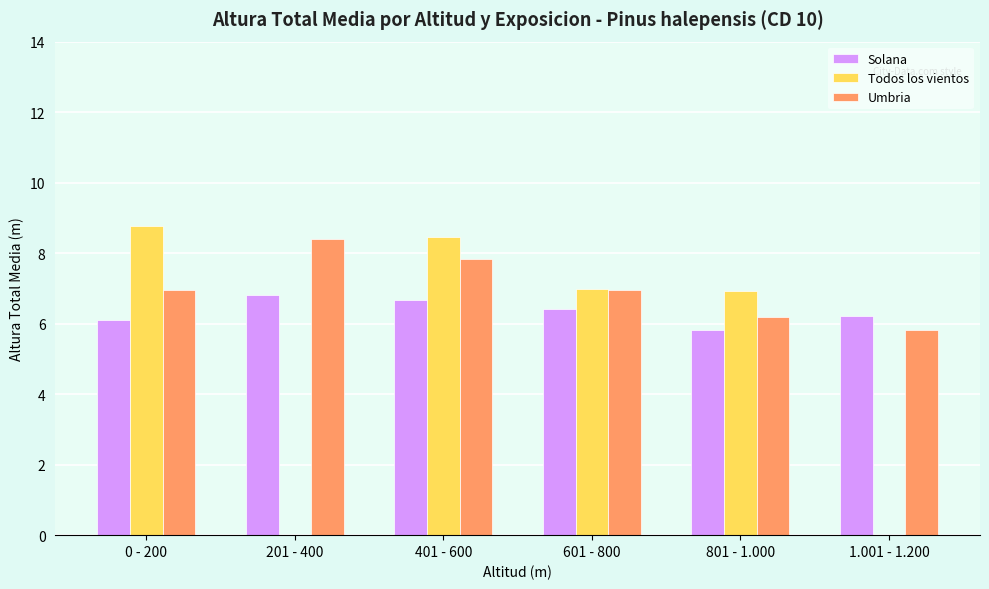

Count the number of data series in this chart.

3